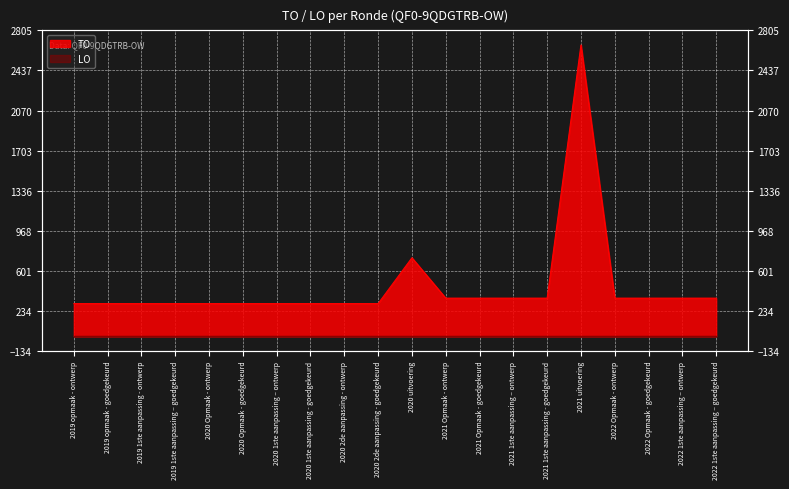

Rank the categories by value from highest to lowest.

2021 uitvoering, 2020 uitvoering, 2021 Opmaak - ontwerp, 2021 Opmaak - goedgekeurd, 2021 1ste aanpassing – ontwerp, 2021 1ste aanpassing - goedgekeurd, 2022 Opmaak - ontwerp, 2022 Opmaak - goedgekeurd, 2022 1ste aanpassing – ontwerp, 2022 1ste aanpassing – goedgekeurd, 2019 opmaak - ontwerp, 2019 opmaak - goedgekeurd, 2019 1ste aanpassing - ontwerp, 2019 1ste aanpassing – goedgekeurd, 2020 Opmaak - ontwerp, 2020 Opmaak - goedgekeurd, 2020 1ste aanpassing – ontwerp, 2020 1ste aanpassing - goedgekeurd, 2020 2de aanpassing - ontwerp, 2020 2de aanpassing - goedgekeurd